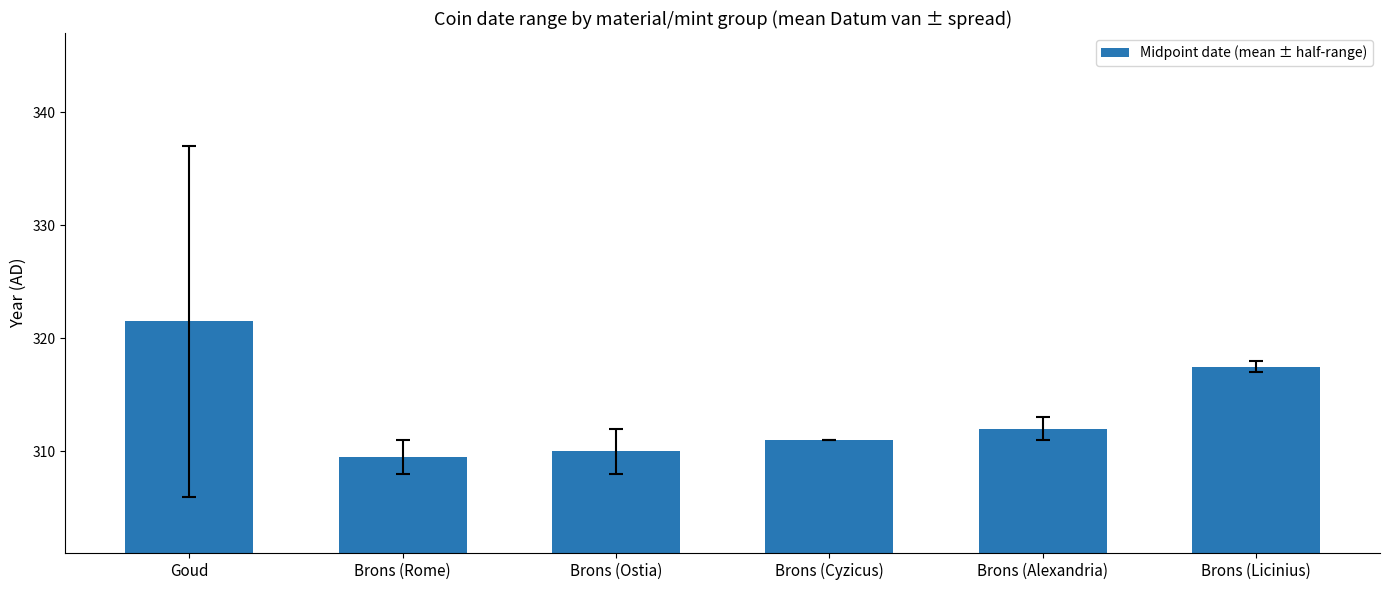

What is the change in value from Goud to Brons (Ostia)?

-11.5